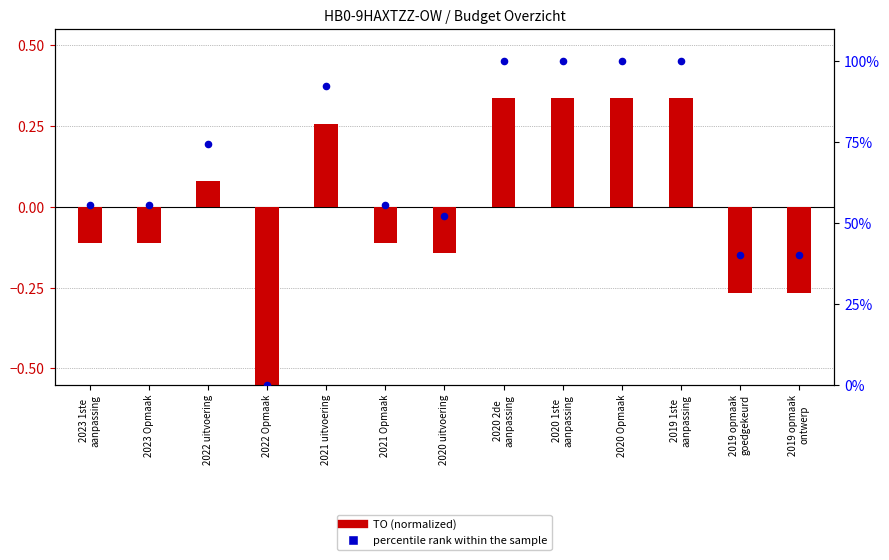

Which series reaches the maximum Y coordinate?

percentile rank within the sample